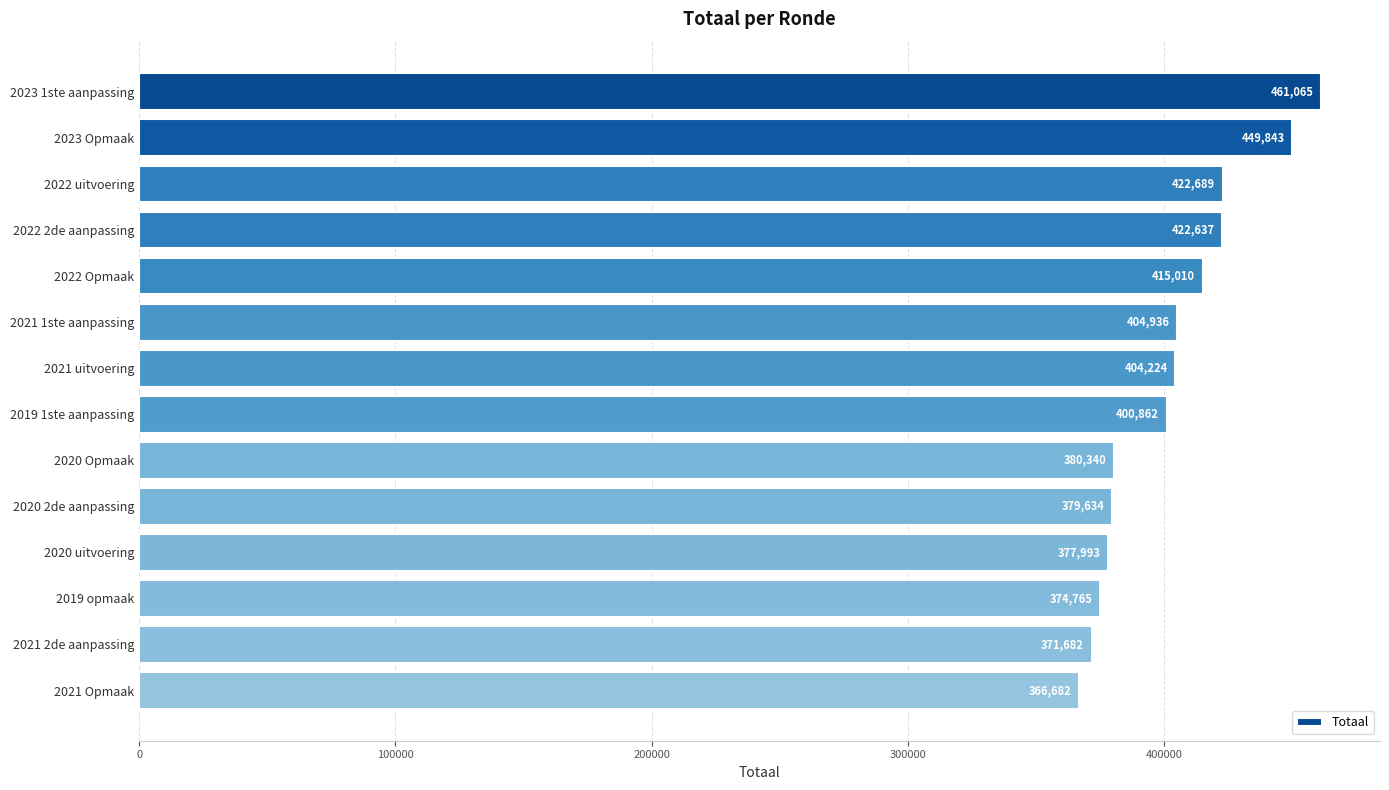

Reading bottom to top, list all the values displayed in this chart.

366682	371682	374765	377993	379634	380340	400862	404224	404936	415010	422637	422689	449843	461065